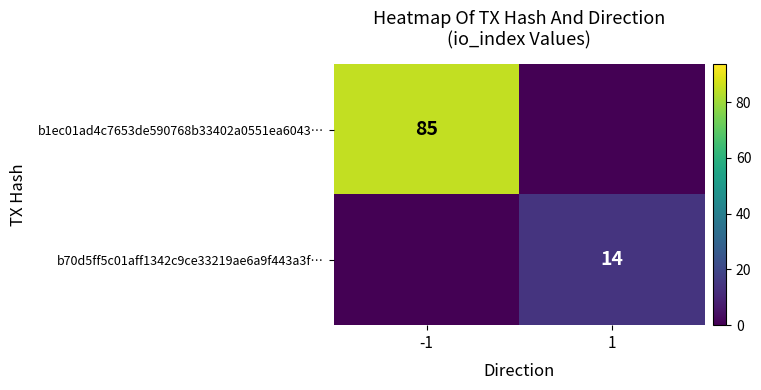

The b1ec01ad4c7653de590768b33402a0551ea6043… series shows 53 at -1. True or false?

False